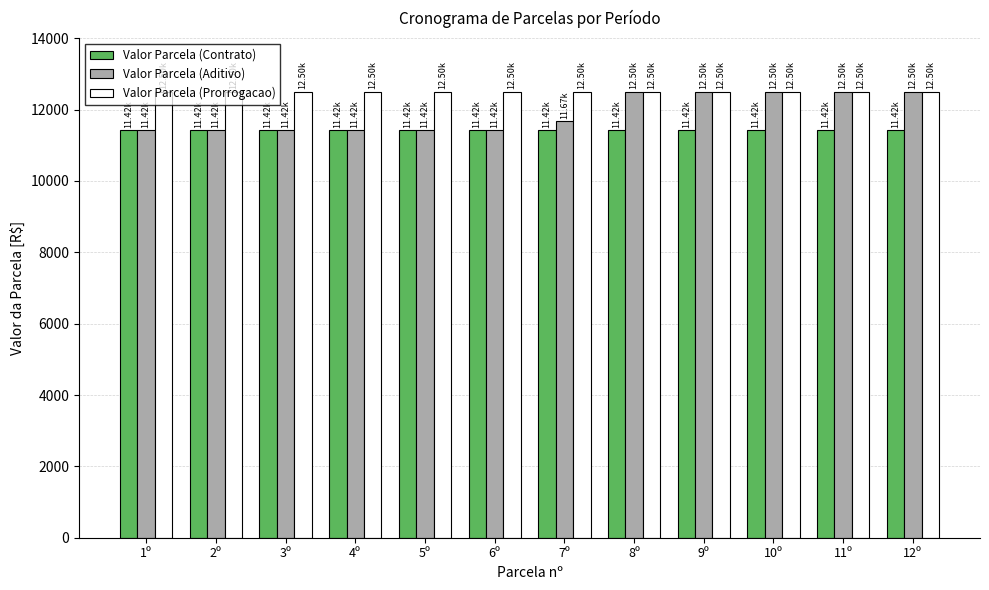

What is the minimum value for Valor Parcela (Prorrogacao)?

12500.0